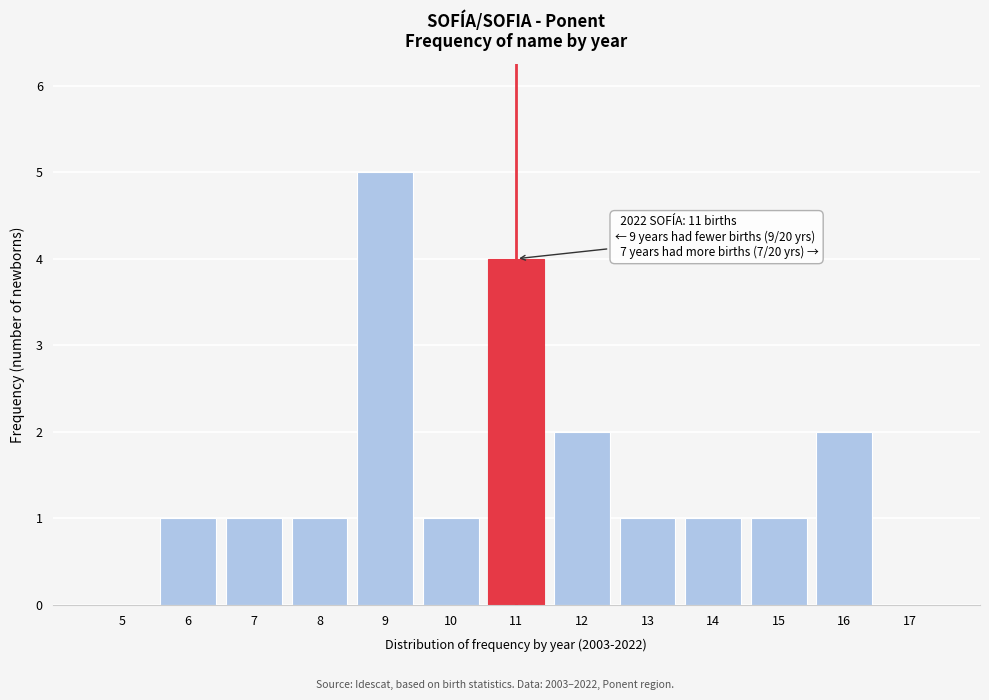

Reading left to right, transcribe all the data shown in this chart.

5=0	6=1	7=1	8=1	9=5	10=1	11=4	12=2	13=1	14=1	15=1	16=2	17=0